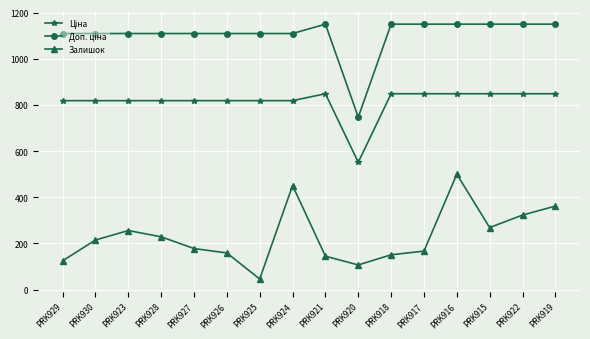

What is the value of the Залишок point at the 5th from the left?

178.0